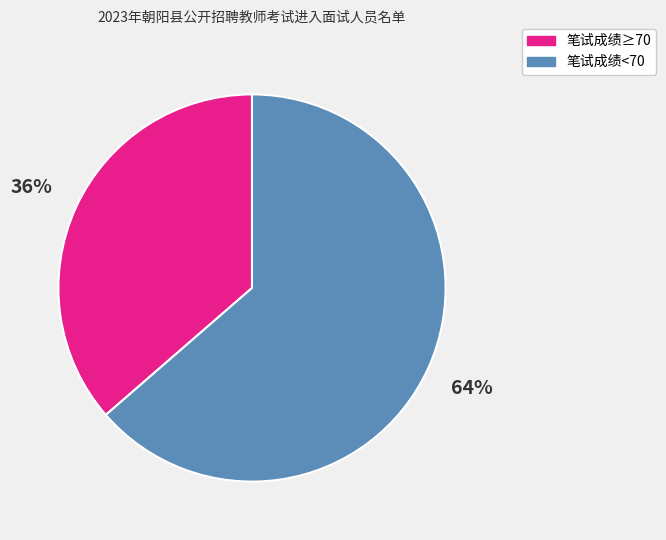

How many segments does this pie chart have?

2